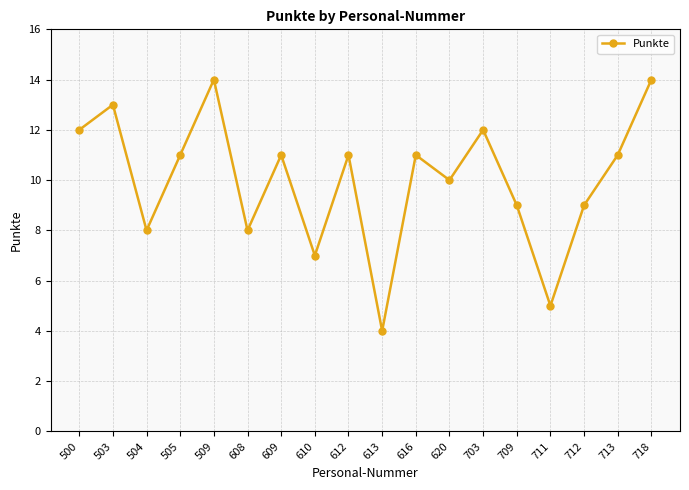

Is it true that the value at 616 is 5?

False